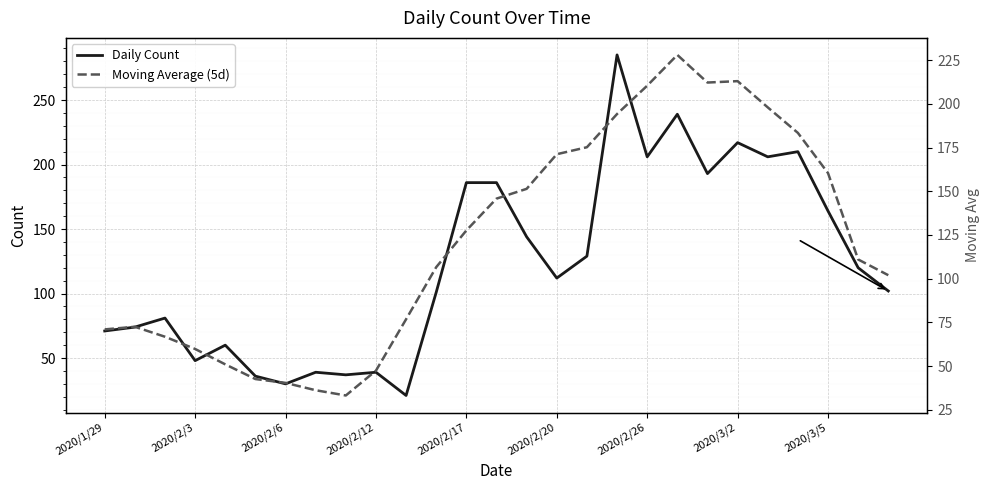

What are all the series names shown in the legend?

Daily Count, Moving Average (5d)